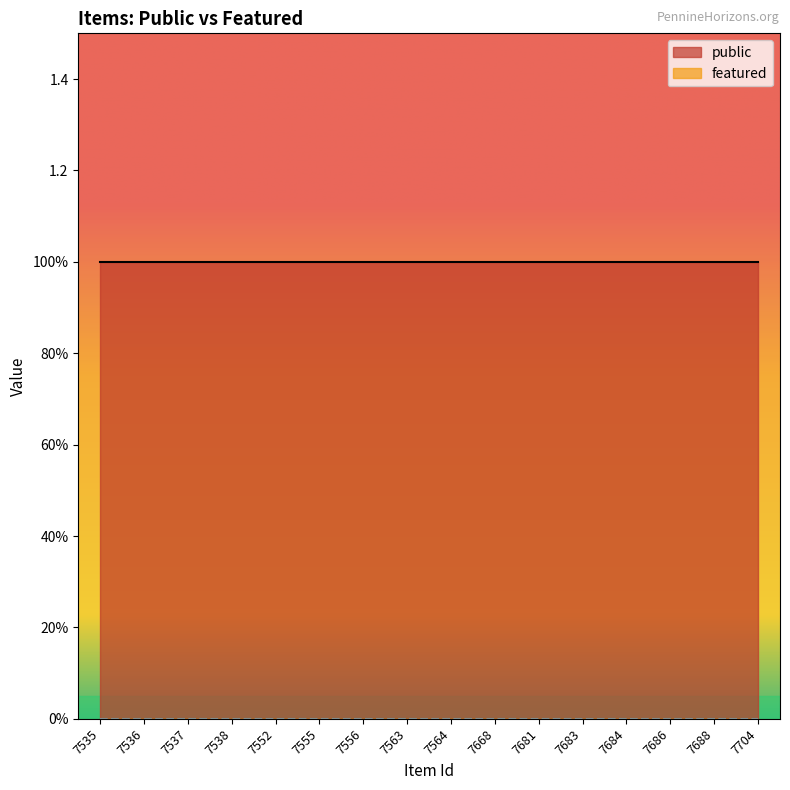

What are all the series names shown in the legend?

public, featured